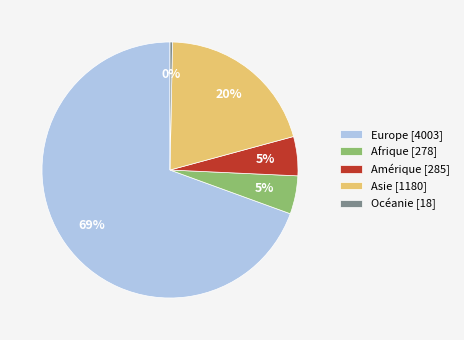

Count the number of slices in the pie.

5